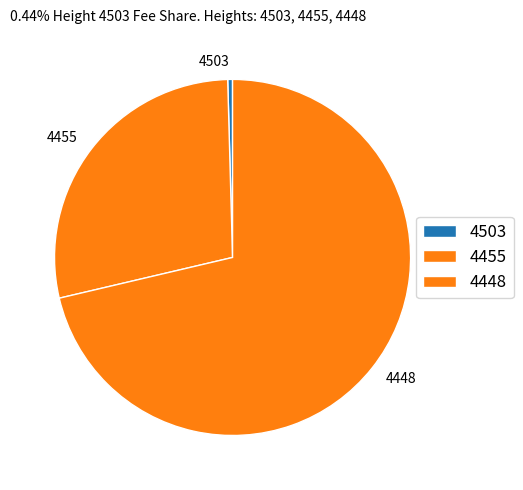

True or false: 4503 accounts for 7% of the total.

False